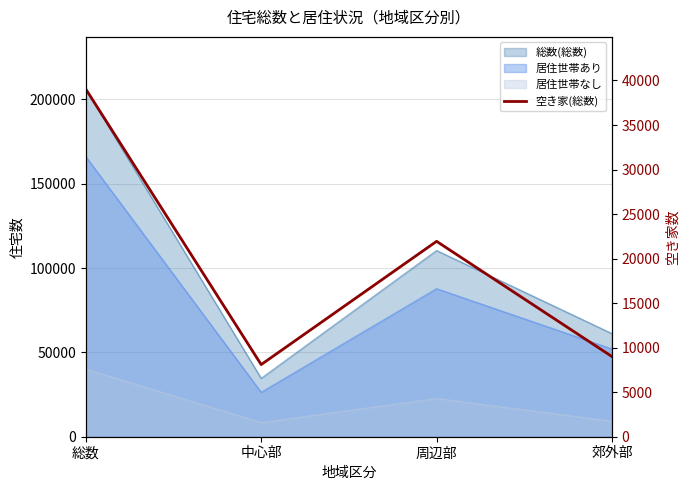

What is the label of the 2nd point from the left?

中心部